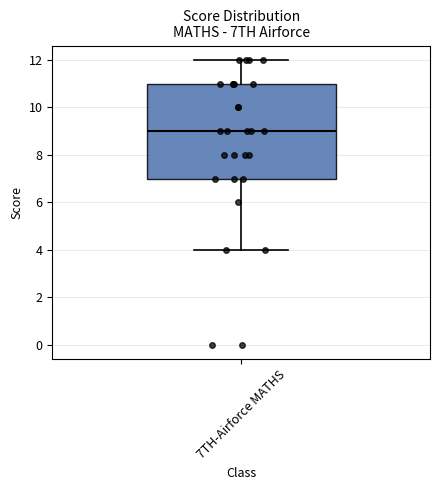

Transcribe this box plot: give where the median line is, the range the box spans, and where the two whiskers end, as read against the y-axis. The values are not printed on the chart, so give them approximately, as read against the axis.

median 9, box 7 to 11, whiskers 4 to 12